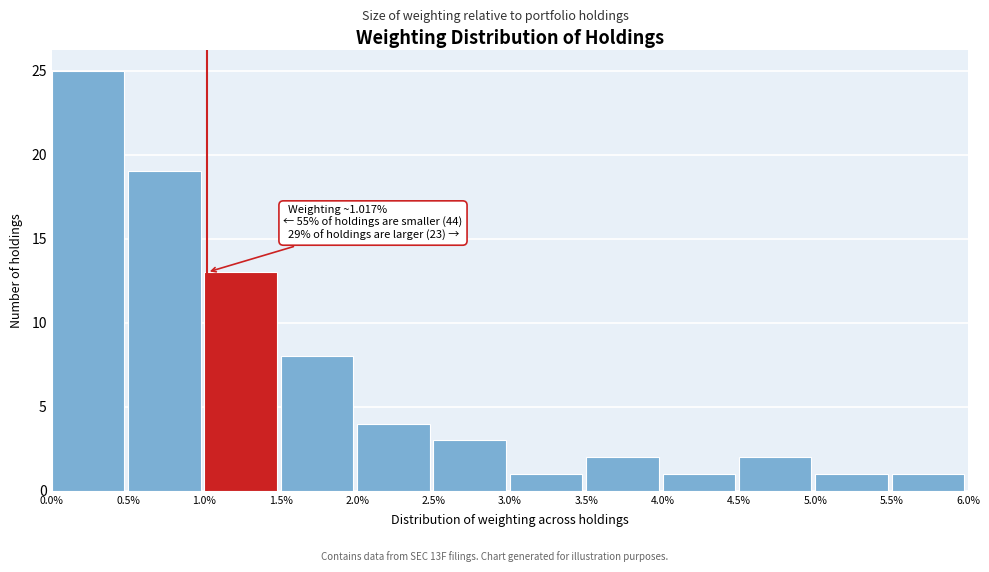

Over which range of the x-axis is the bar tallest?

0.0% to 0.5%